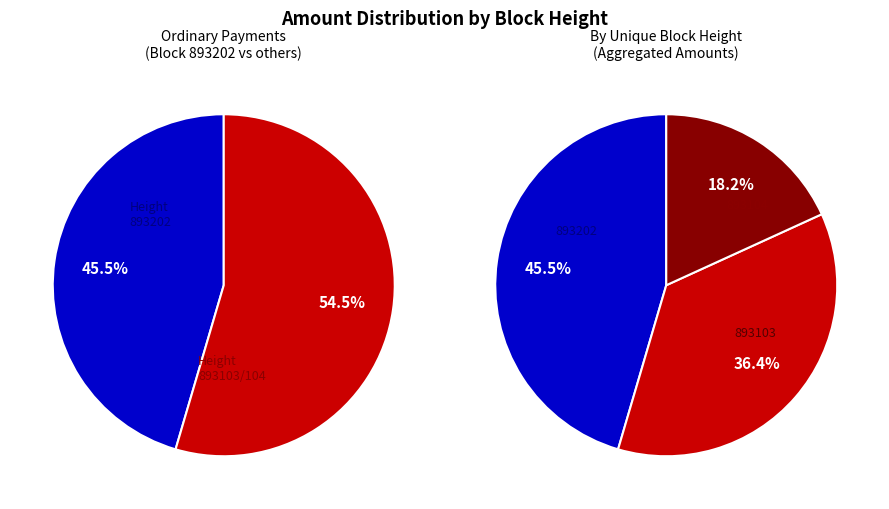

Is it true that 893104 is 25% of the pie?

False